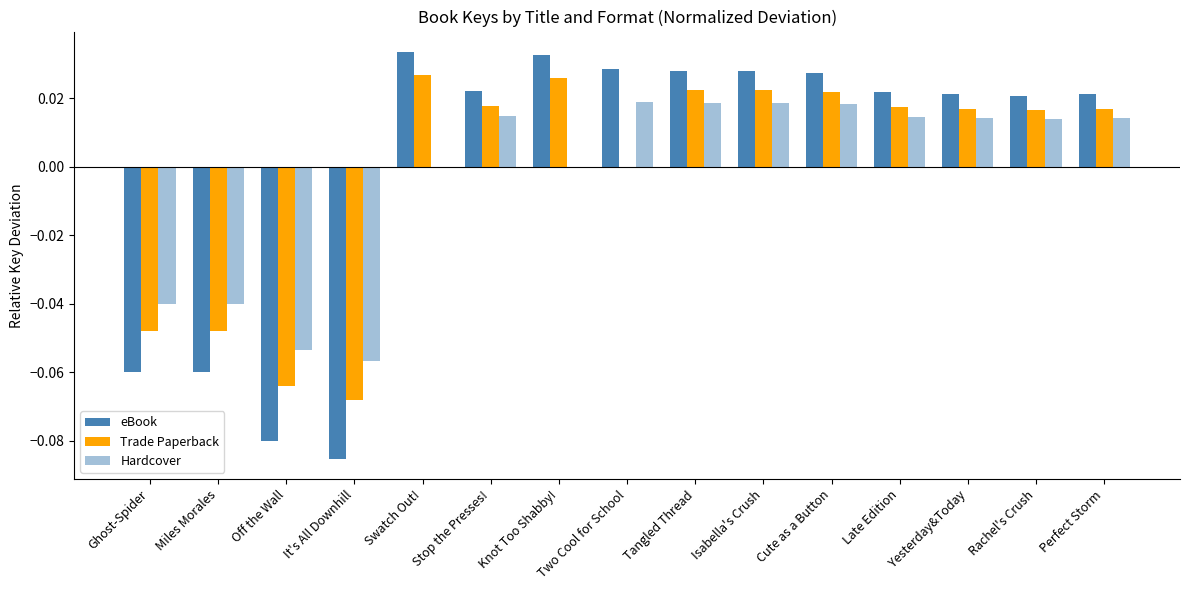

What is the difference between the maximum and second lowest values in the Hardcover series?

0.1